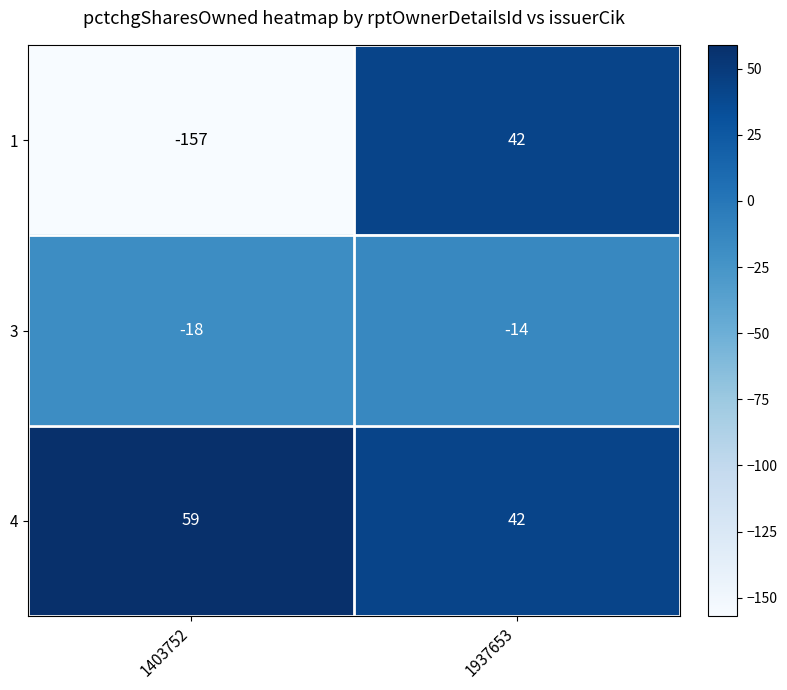

At which label is 4 closest to 50?

1937653